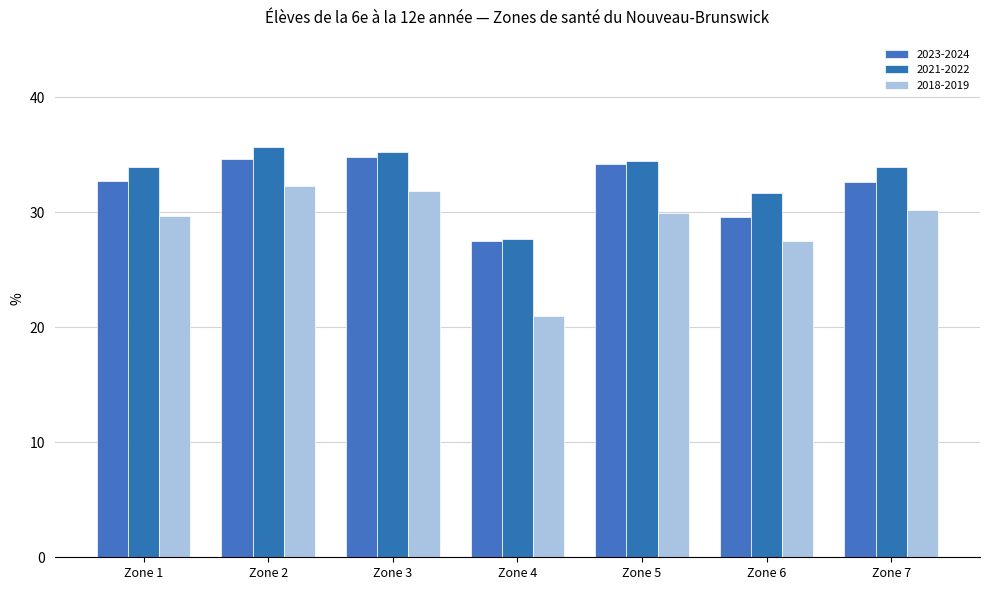

What is the difference between the highest and lowest values at Zone 1?

4.3